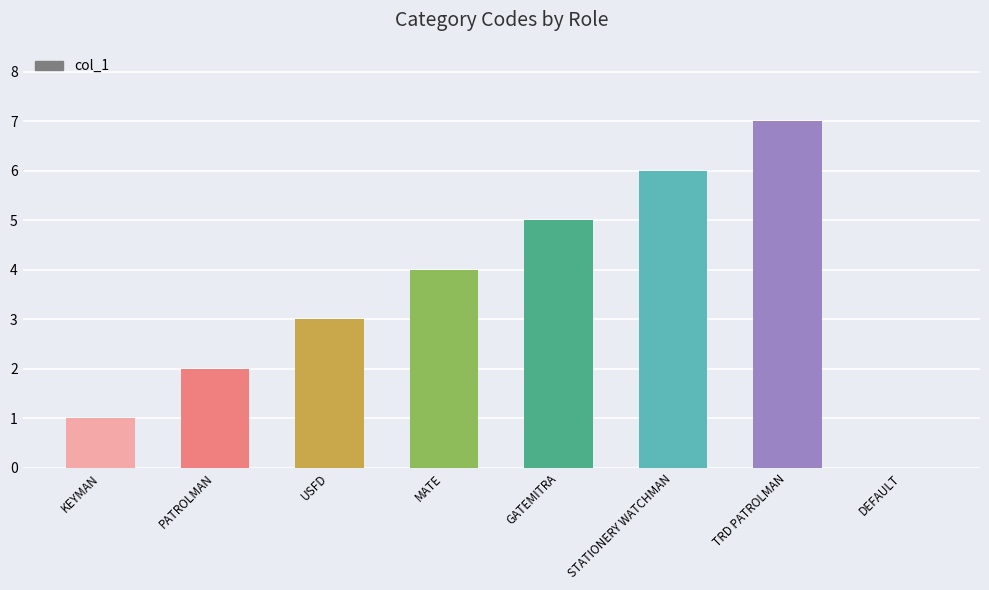

Reading left to right, extract all data points from this chart.

KEYMAN=1	PATROLMAN=2	USFD=3	MATE=4	GATEMITRA=5	STATIONERY WATCHMAN=6	TRD PATROLMAN=7	DEFAULT=0